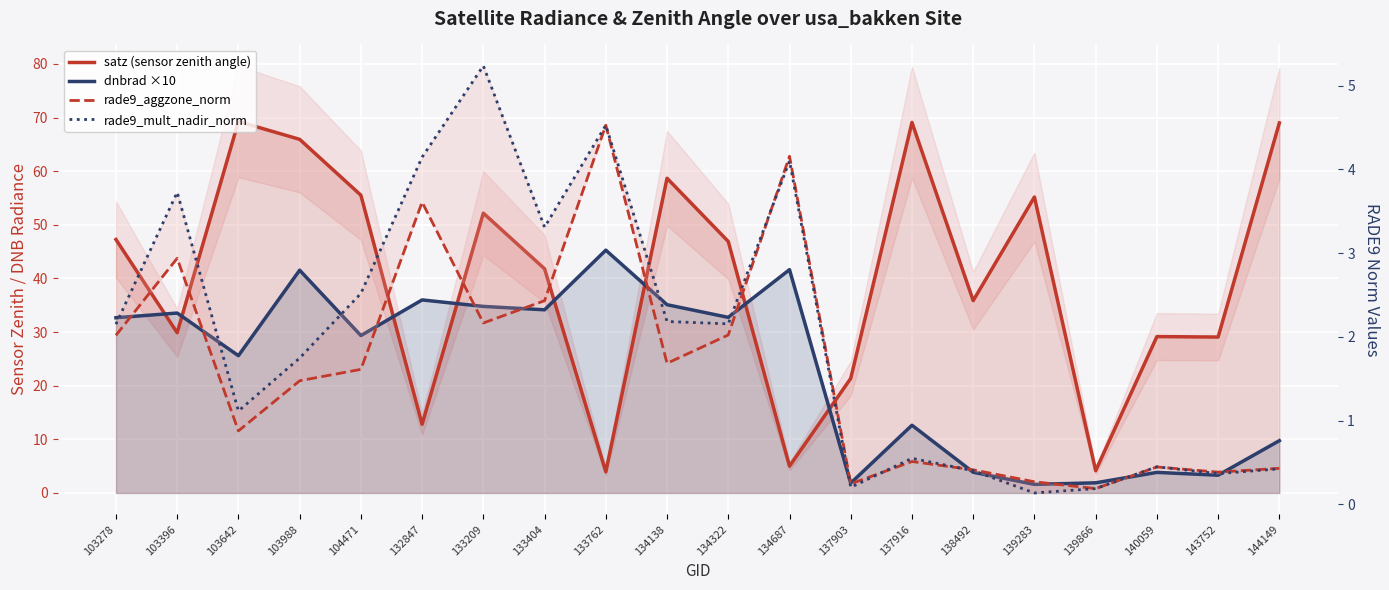

Reading left to right, list all the values displayed in this chart.

satz (sensor zenith angle): 47.3	29.9	69.3	65.9	55.5	12.8	52.2	41.8	3.9	58.7	46.9	5.0	21.4	69.1	35.9	55.2	4.2	29.2	29.1	69.0
dnbrad ×10: 32.7	33.5	25.6	41.5	29.4	36.0	34.8	34.2	45.3	35.1	32.7	41.6	1.8	12.6	3.9	1.6	1.9	3.8	3.3	9.8
rade9_aggzone_norm: 2.0	2.9	0.9	1.5	1.6	3.6	2.2	2.4	4.5	1.7	2.0	4.2	0.2	0.5	0.4	0.3	0.2	0.4	0.4	0.4
rade9_mult_nadir_norm: 2.2	3.7	1.1	1.7	2.5	4.1	5.2	3.3	4.5	2.2	2.2	4.1	0.2	0.6	0.4	0.1	0.2	0.4	0.4	0.4